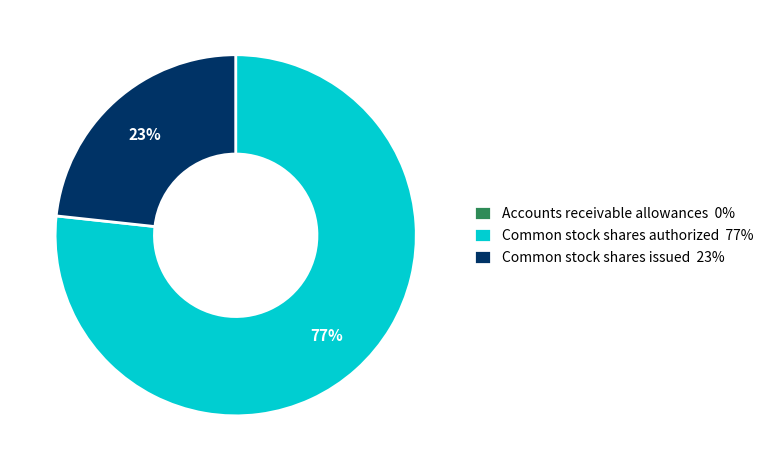

To the nearest percent, what is the combined percentage of Common stock shares issued 23% and Common stock shares authorized 77%?

100%